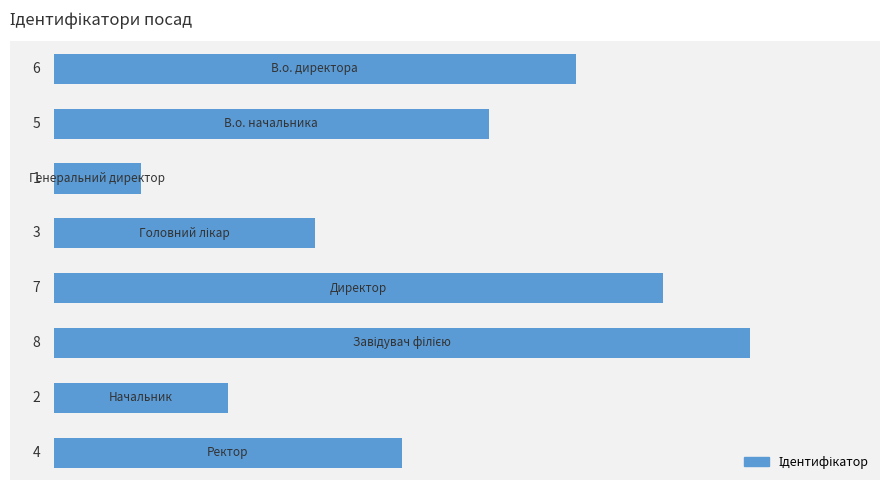

What is the maximum value shown in the chart?

8